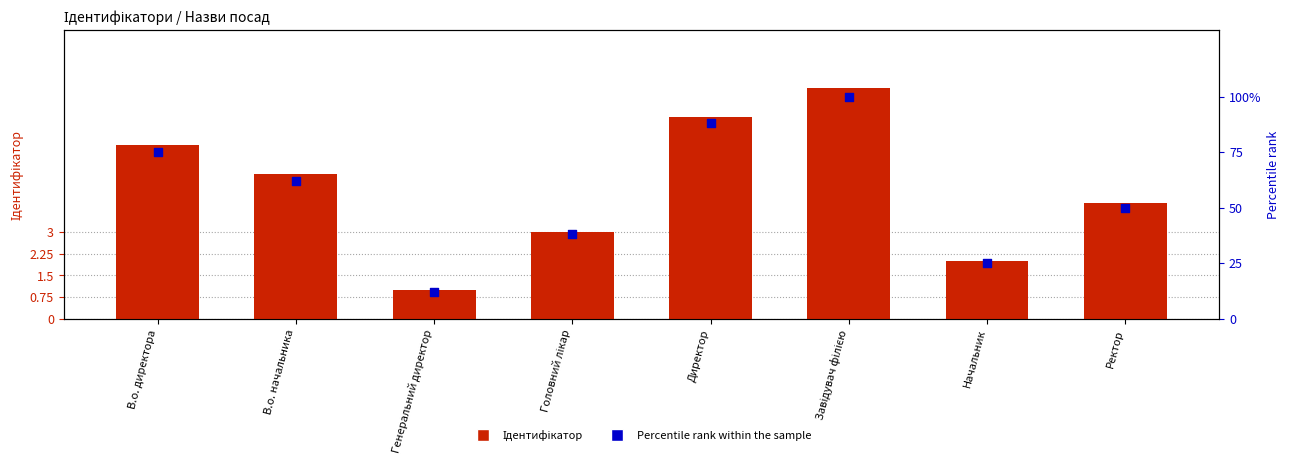

Which series reaches the maximum Y coordinate?

Percentile rank within the sample